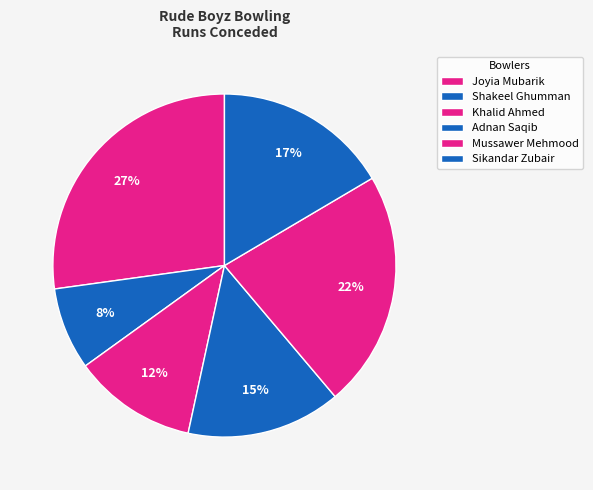

How many slices are in this pie chart?

6